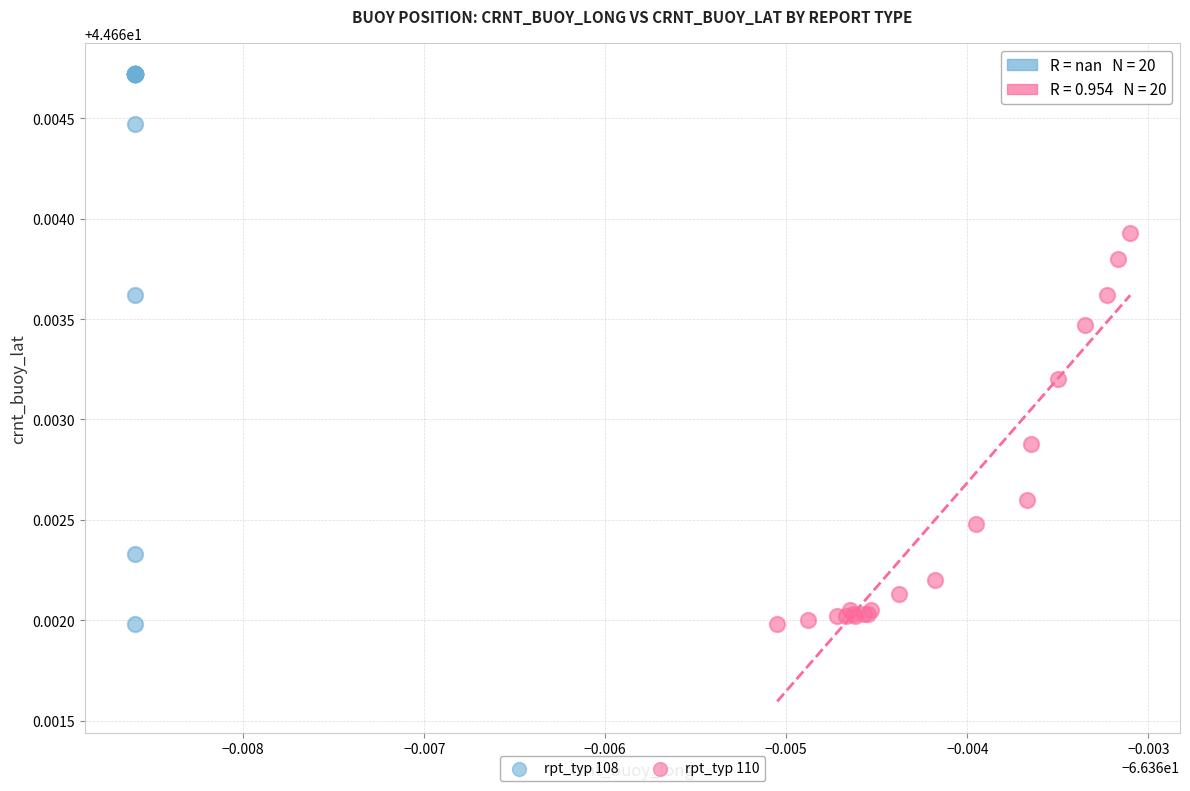

Which series reaches the maximum Y coordinate?

rpt_typ 108